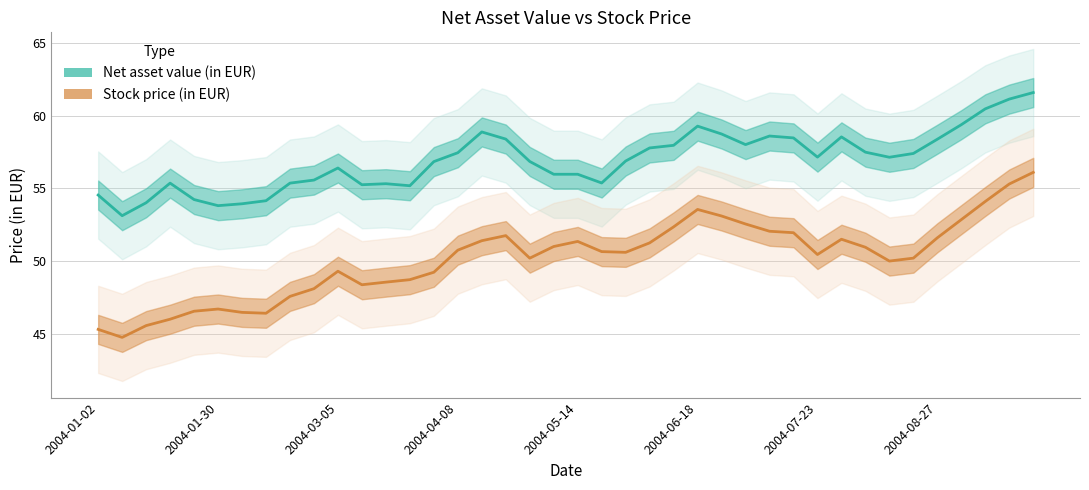

Reading left to right, transcribe all the data shown in this chart.

Net asset value (in EUR): 54.5	53.1	54.0	55.4	54.2	53.8	53.9	54.1	55.4	55.6	56.4	55.2	55.3	55.2	56.8	57.5	58.9	58.4	56.9	56.0	56.0	55.4	56.9	57.8	58.0	59.3	58.7	58.0	58.6	58.5	57.1	58.5	57.5	57.1	57.4	58.4	59.4	60.5	61.1	61.6
Stock price (in EUR): 45.3	44.8	45.6	46.0	46.5	46.7	46.5	46.4	47.6	48.1	49.3	48.4	48.5	48.7	49.2	50.8	51.4	51.8	50.2	51.0	51.4	50.6	50.6	51.2	52.4	53.5	53.1	52.5	52.0	52.0	50.5	51.5	51.0	50.0	50.2	51.6	52.9	54.1	55.3	56.1